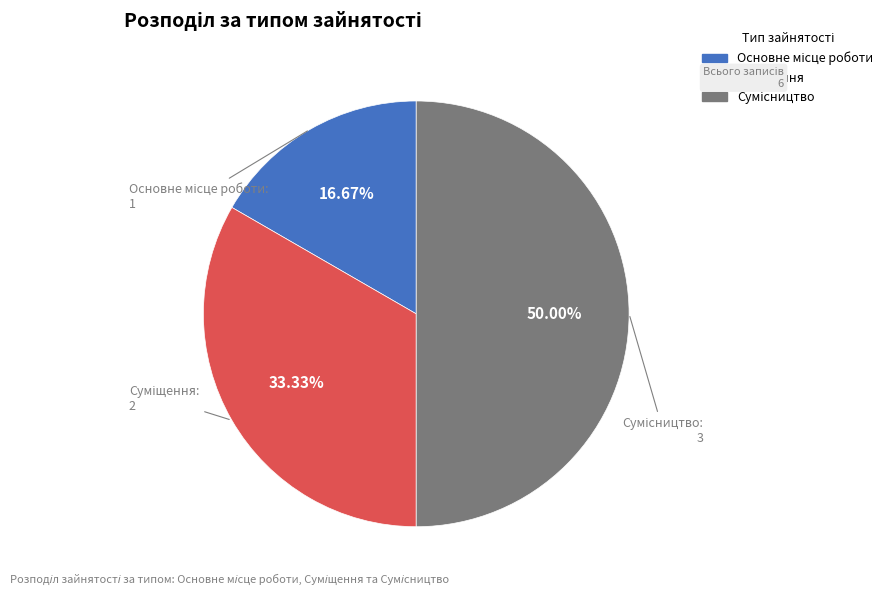

How many segments does this pie chart have?

3